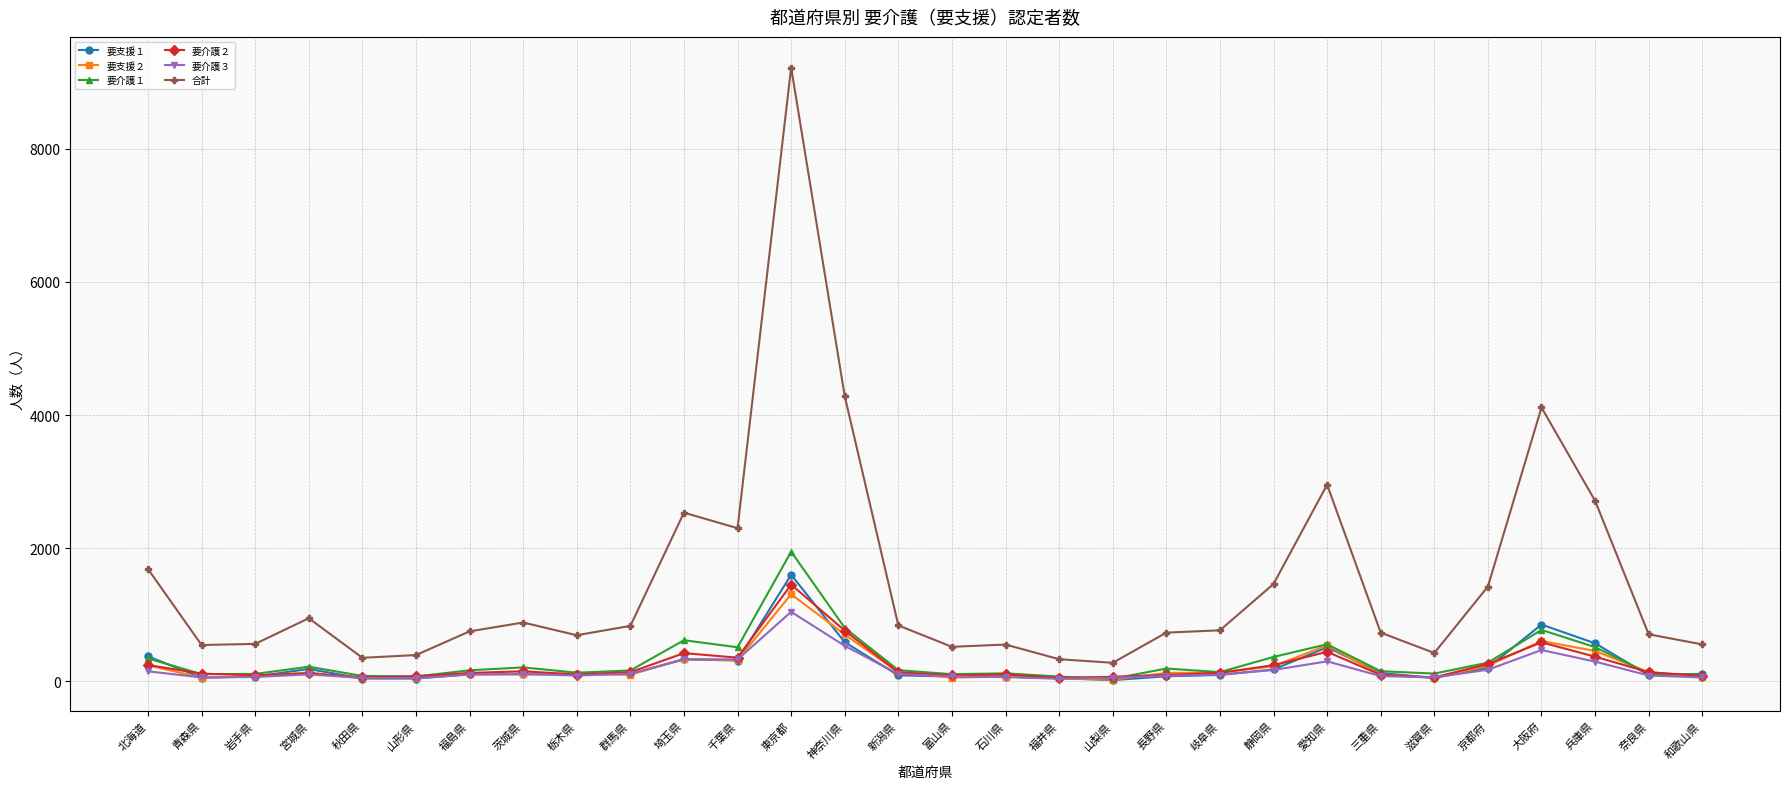

What is the sum of all 要支援１ values?

7217